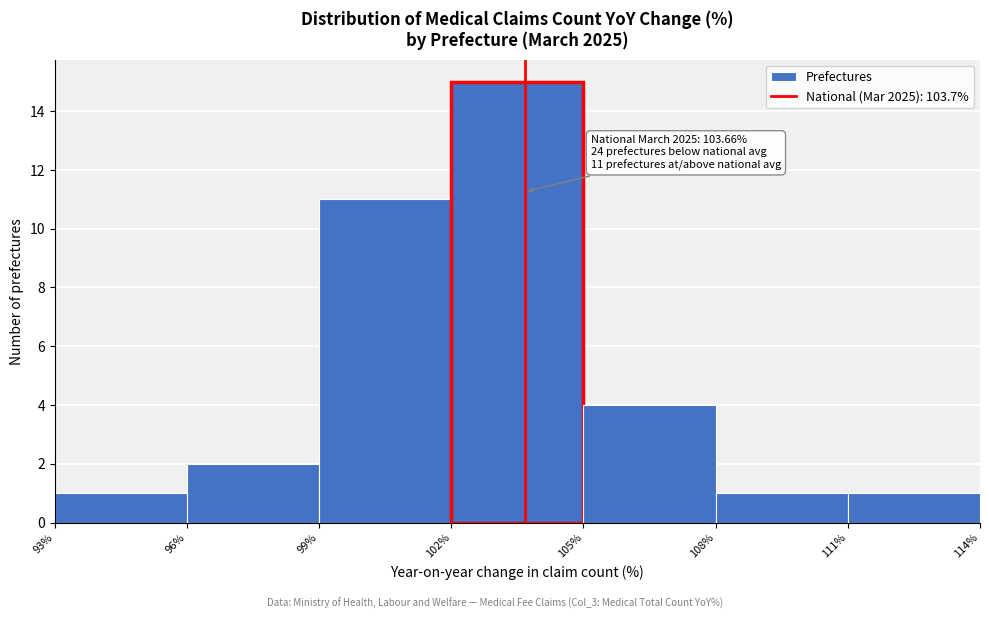

Which range on the x-axis has the tallest bar?

102% to 105%